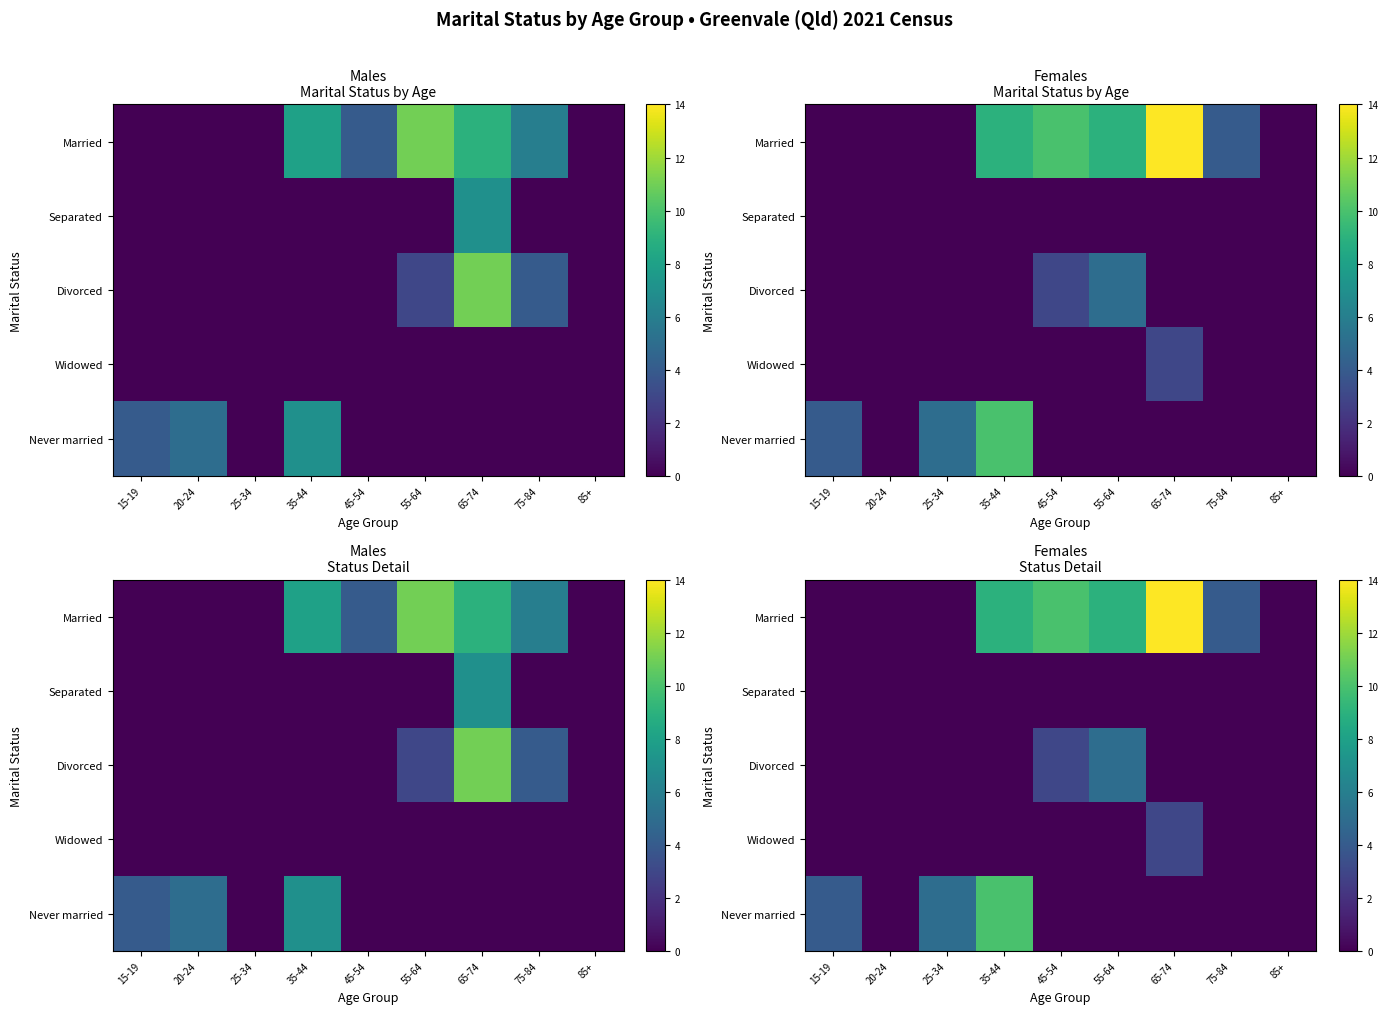

What is the maximum value shown in the chart?

14